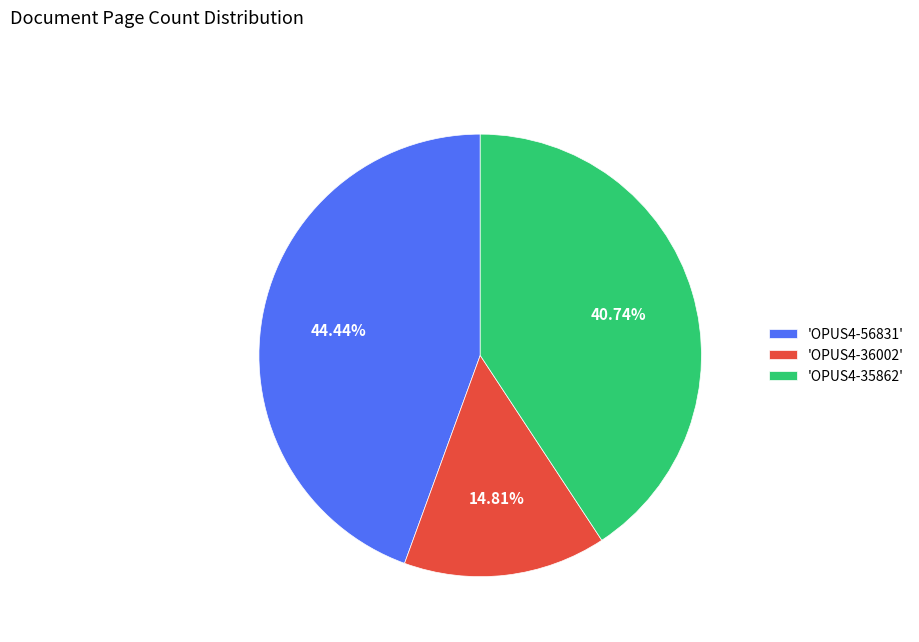

Do 'OPUS4-56831' and 'OPUS4-35862' together represent more than half of the pie?

Yes